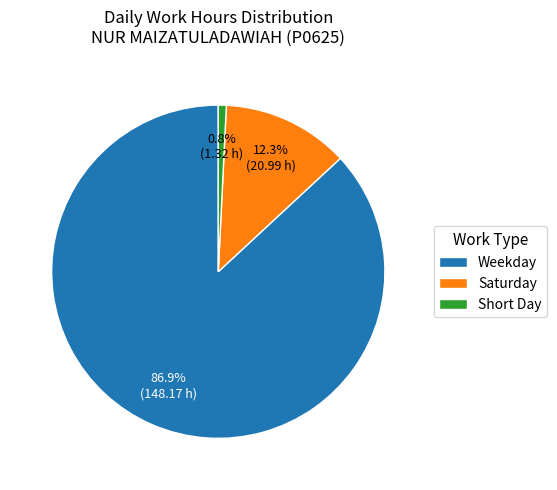

Rank the categories by value from lowest to highest.

Short Day, Saturday, Weekday